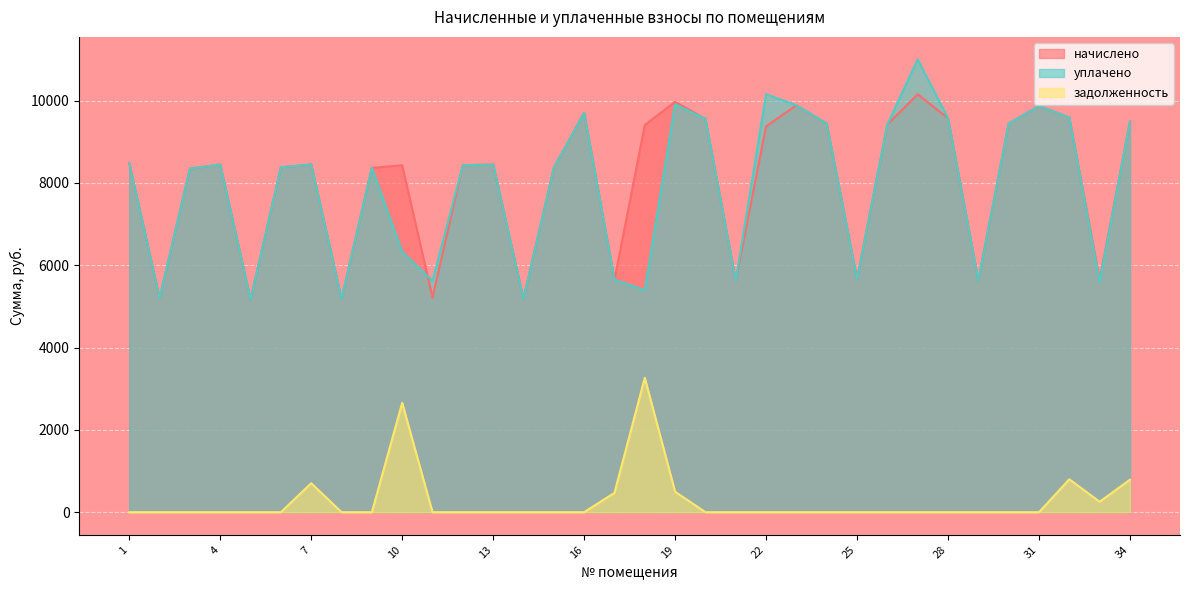

In задолженность, how many points are lower than both neighbors (excluding endpoints)?

1